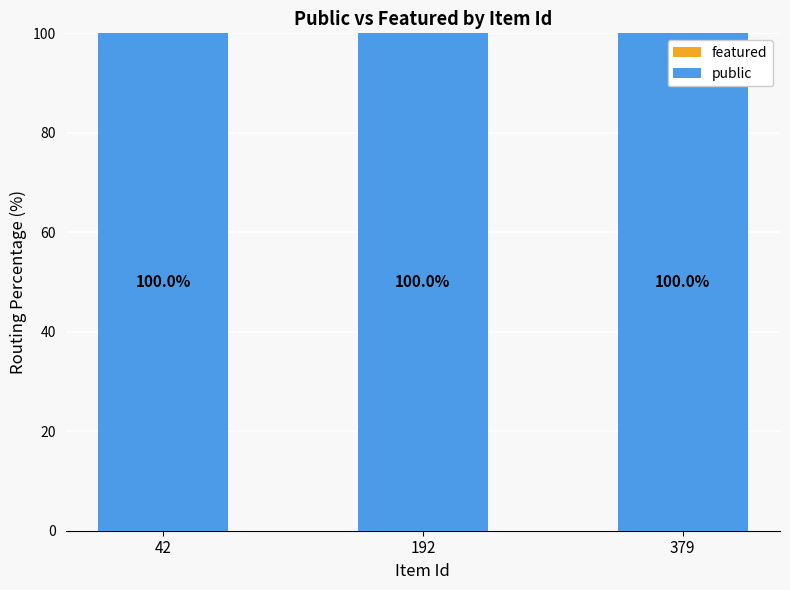

The public series shows 100 at 192. True or false?

True